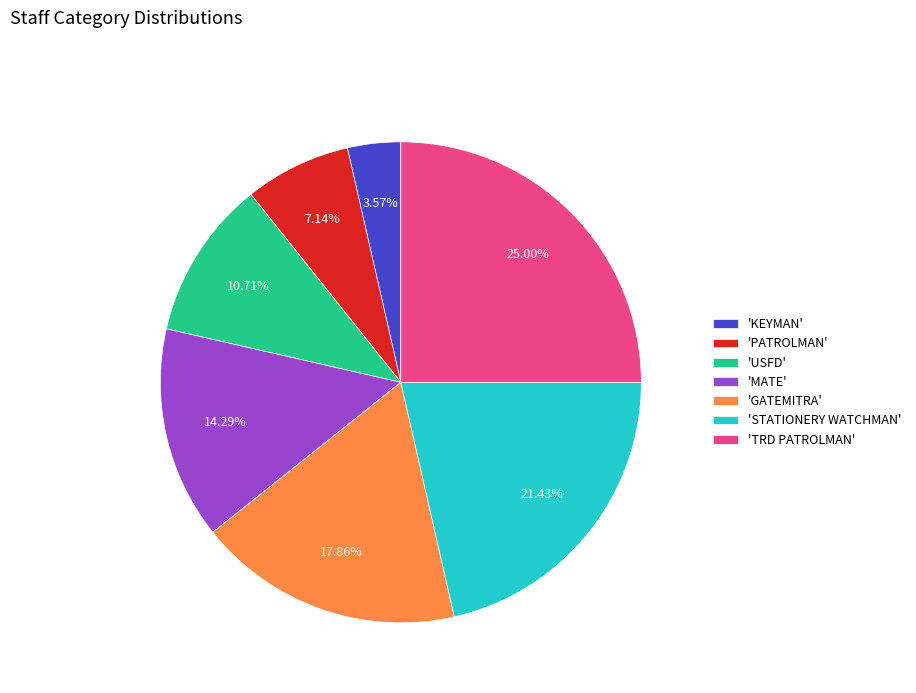

Does any single category account for the majority?

No